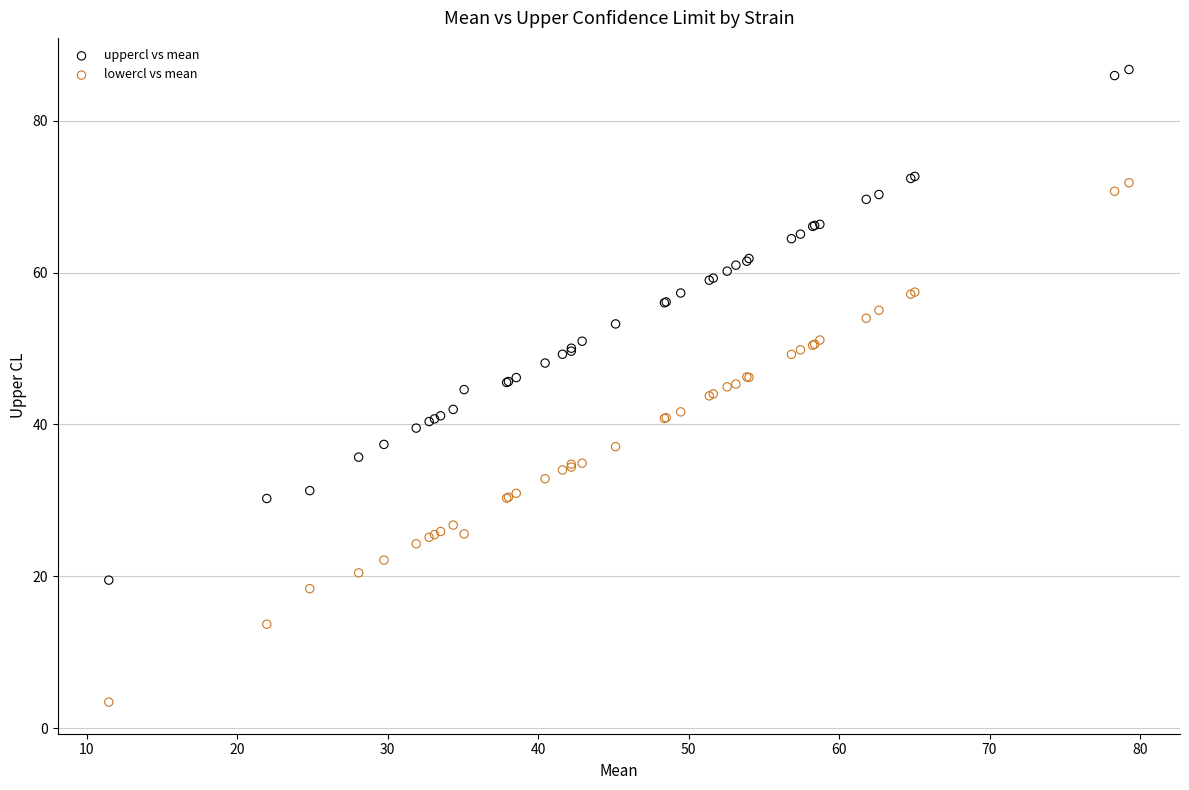

What are all the series names shown in the legend?

uppercl vs mean, lowercl vs mean